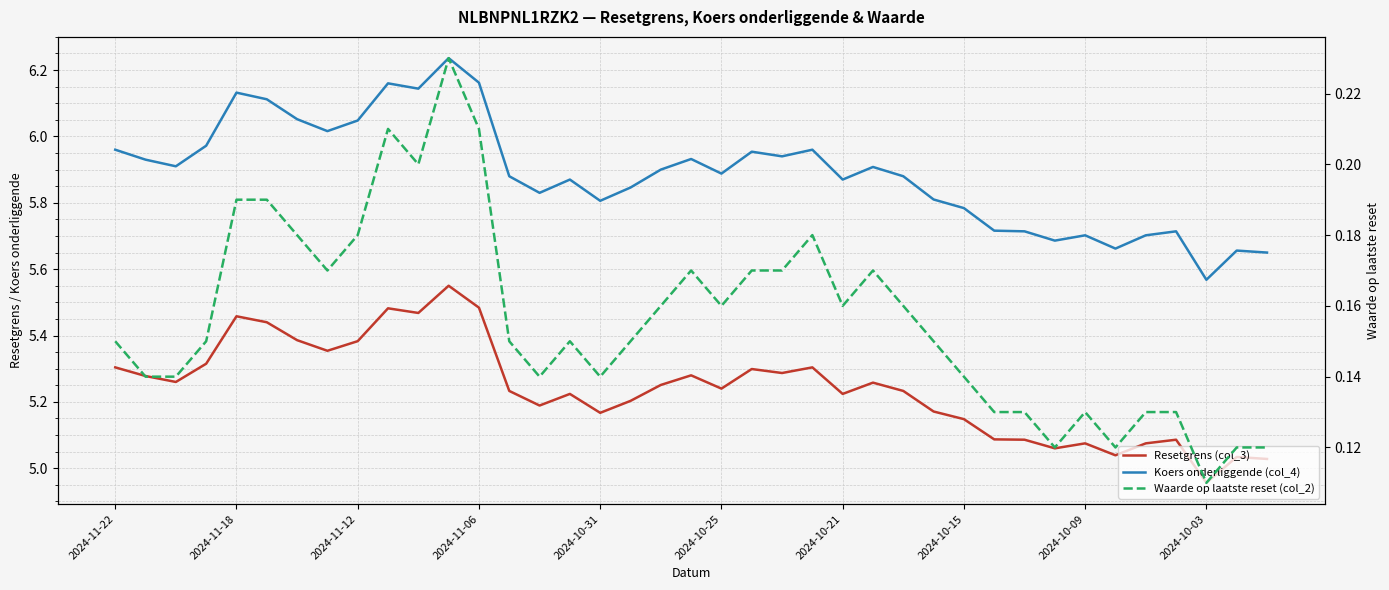

What is the sum of the Waarde op laatste reset (col_2) values at 2024-10-21 and 2024-11-12?

0.3